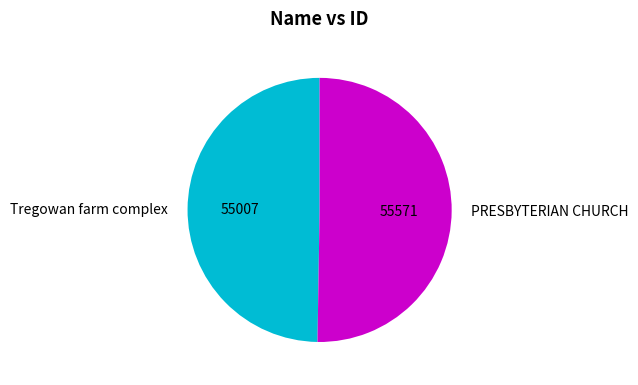

Which slice represents more than half of the pie?

PRESBYTERIAN CHURCH